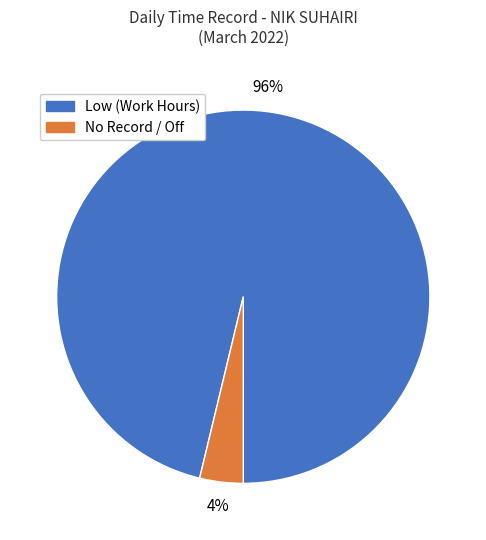

Do Low (Work Hours) and No Record / Off together represent more than half of the pie?

Yes